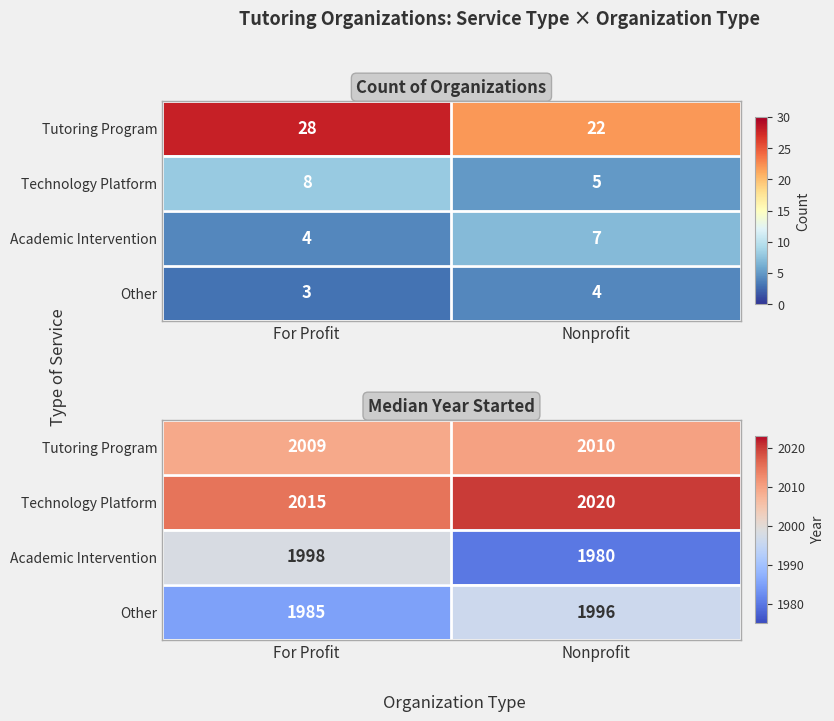

Where is Technology Platform nearest to the value 2017?

For Profit